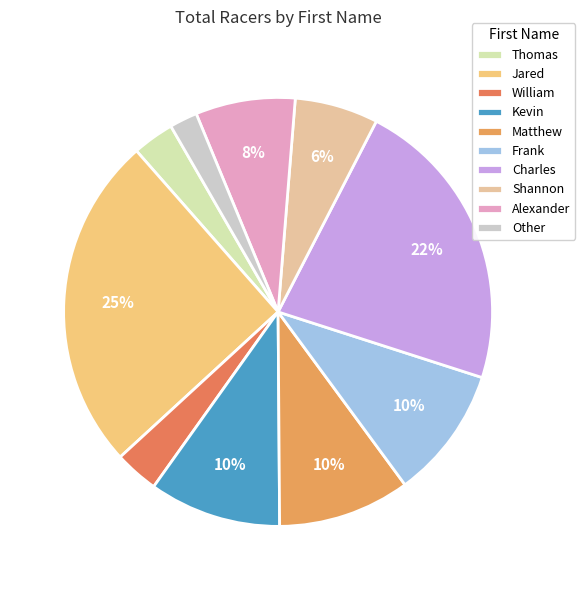

How many segments does this pie chart have?

10